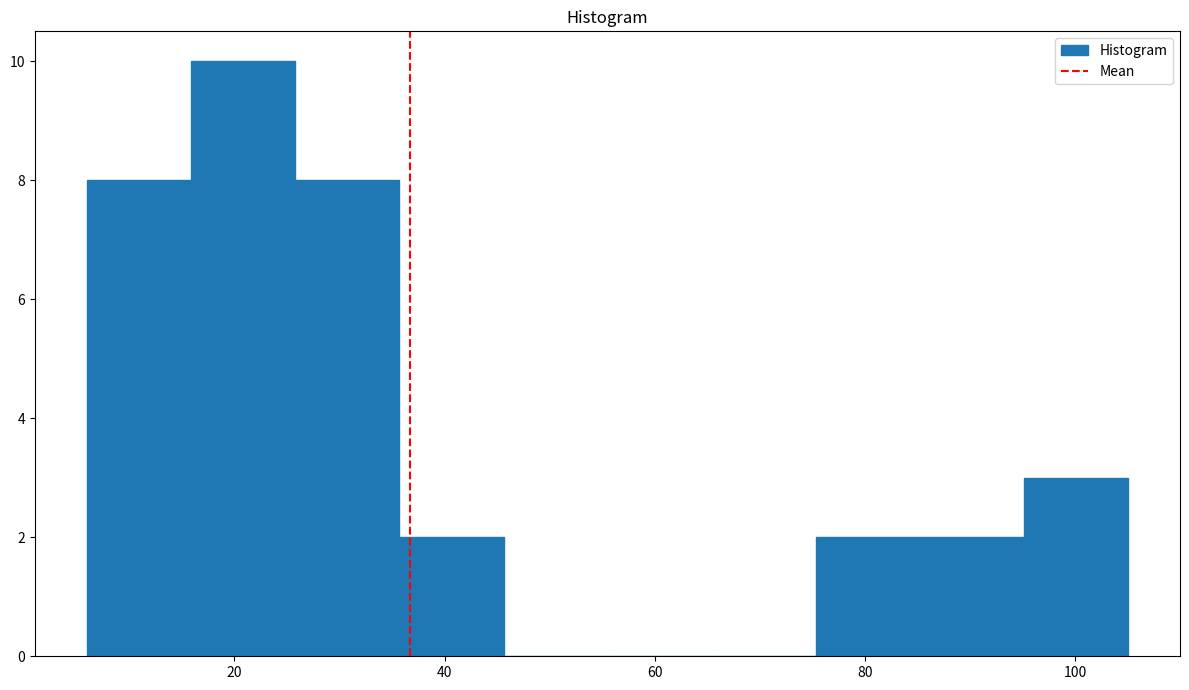

Reading left to right, transcribe this chart: for each bar, give the range it covers on the x-axis and its height. Neither the bar edges nor the heights are printed on the chart, so give them approximately, as read against the axes.

6 to 16: 8
16 to 26: 10
26 to 36: 8
36 to 46: 2
46 to 56: 0
56 to 66: 0
66 to 76: 0
76 to 86: 2
86 to 96: 2
96 to 106: 3